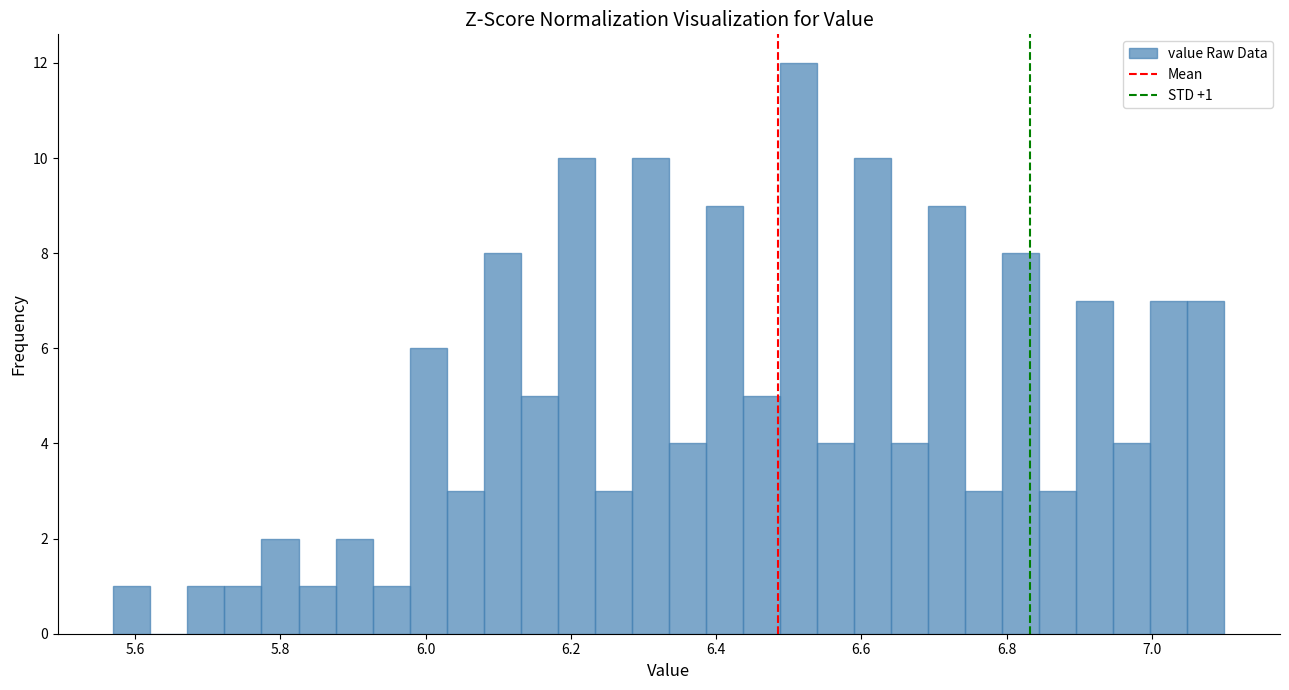

Read against the x-axis, roughly where is the centre of the tallest bar?

6.52